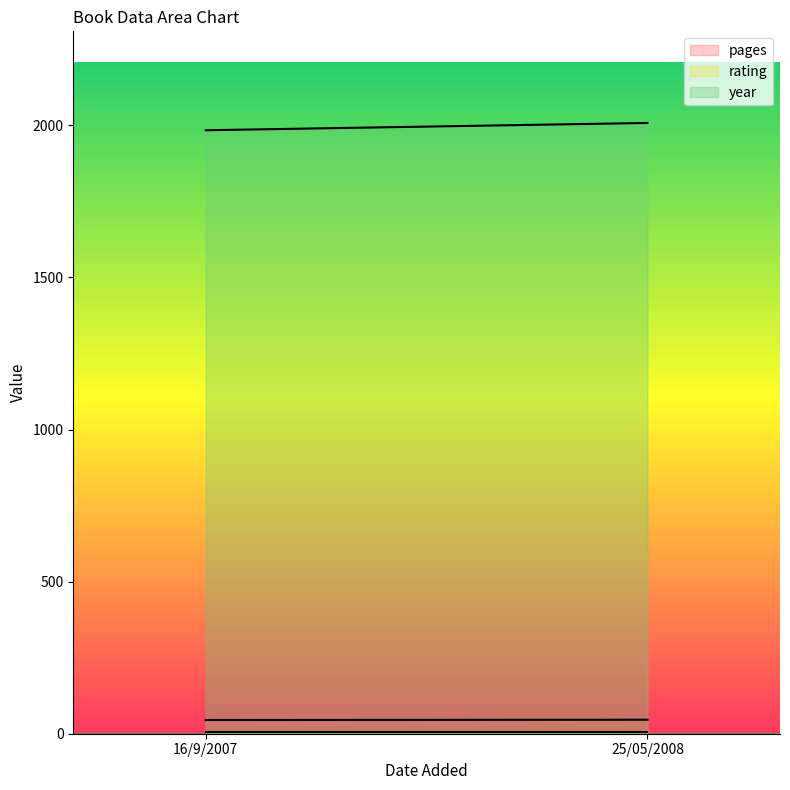

Rank the categories by rating value from highest to lowest.

16/9/2007, 25/05/2008